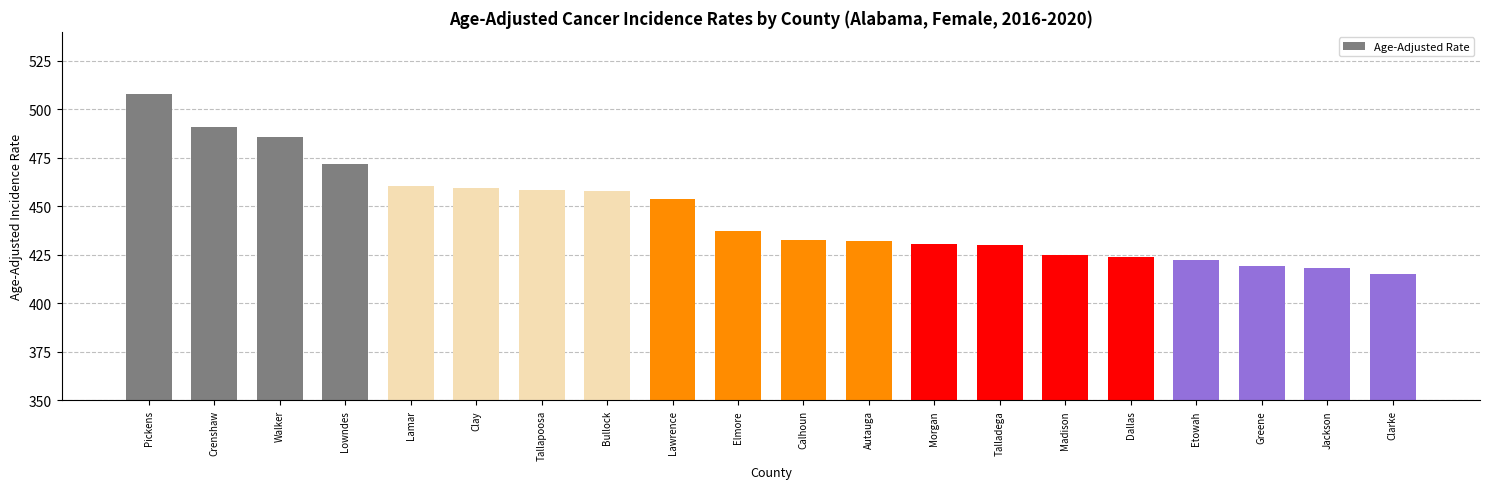

What is the value of the 11th bar from the left?

432.8